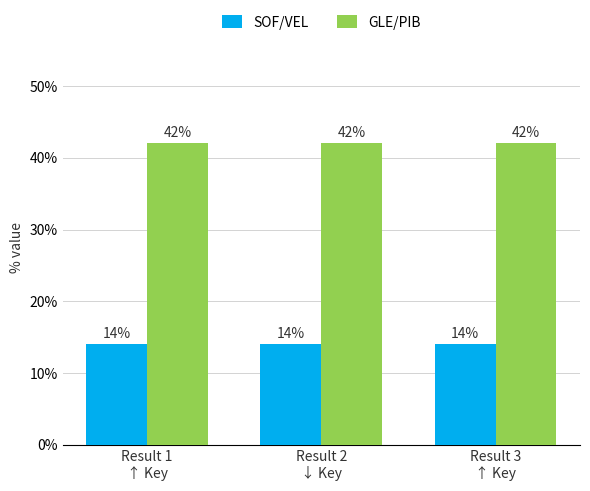

What is the label of the 2nd bar from the left?

Result 2
↓ Key